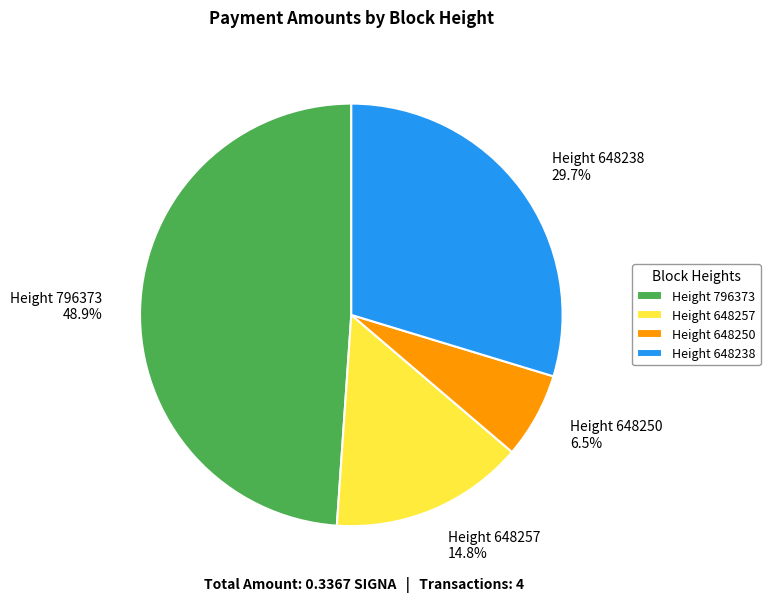

How many segments does this pie chart have?

4